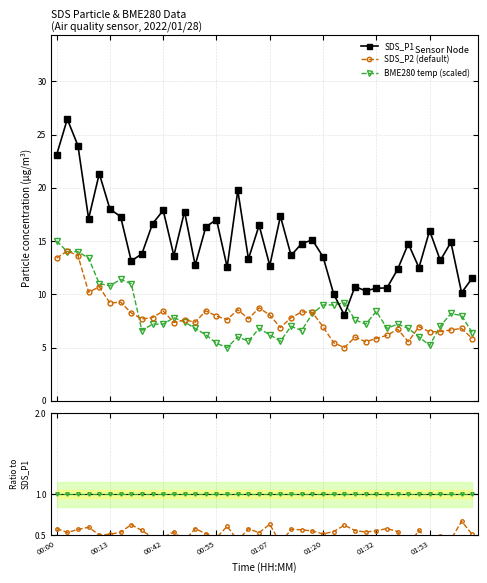

Reading left to right, extract all data points from this chart.

SDS_P1: 23.1	26.4	23.9	17.1	21.3	18.0	17.3	13.1	13.8	16.6	17.9	13.6	17.8	12.7	16.3	17.0	12.6	19.8	13.3	16.5	12.7	17.3	13.7	14.8	15.1	13.5	10.0	8.1	10.7	10.3	10.6	10.6	12.3	14.8	12.5	16.0	13.2	14.9	10.2	11.5
SDS_P2 (default): 13.4	14.1	13.6	10.2	10.7	9.2	9.3	8.2	7.7	7.8	8.4	7.3	7.6	7.4	8.4	8.0	7.6	8.6	7.7	8.7	8.1	6.9	7.8	8.3	8.3	7.0	5.5	5.0	6.0	5.5	5.8	6.2	6.7	5.5	7.0	6.5	6.5	6.7	6.8	5.8
BME280 temp (scaled): 15.0	14.0	14.0	13.4	11.0	10.8	11.4	11.0	6.6	7.2	7.2	7.8	7.4	6.8	6.2	5.4	5.0	6.0	5.6	6.8	6.2	5.6	7.0	6.6	8.2	9.0	9.0	9.2	7.6	7.2	8.4	6.8	7.2	6.8	6.0	5.2	7.0	8.2	8.0	6.4
SDS_P2/SDS_P1: 0.6	0.5	0.6	0.6	0.5	0.5	0.5	0.6	0.6	0.5	0.5	0.5	0.4	0.6	0.5	0.5	0.6	0.4	0.6	0.5	0.6	0.4	0.6	0.6	0.5	0.5	0.5	0.6	0.6	0.5	0.6	0.6	0.5	0.4	0.6	0.4	0.5	0.4	0.7	0.5
temp ratio: 1.0	1.0	1.0	1.0	1.0	1.0	1.0	1.0	1.0	1.0	1.0	1.0	1.0	1.0	1.0	1.0	1.0	1.0	1.0	1.0	1.0	1.0	1.0	1.0	1.0	1.0	1.0	1.0	1.0	1.0	1.0	1.0	1.0	1.0	1.0	1.0	1.0	1.0	1.0	1.0